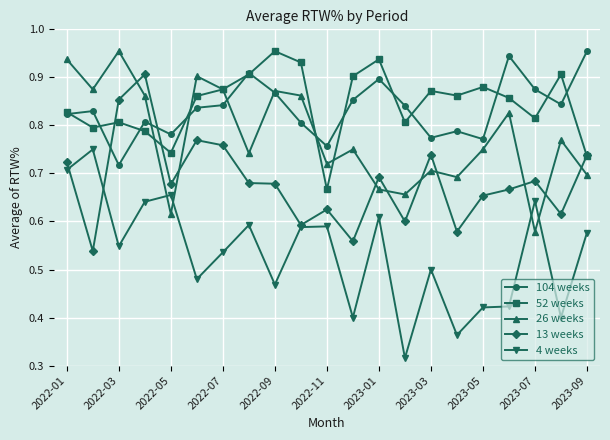

Which series has the widest spread of values?

4 weeks